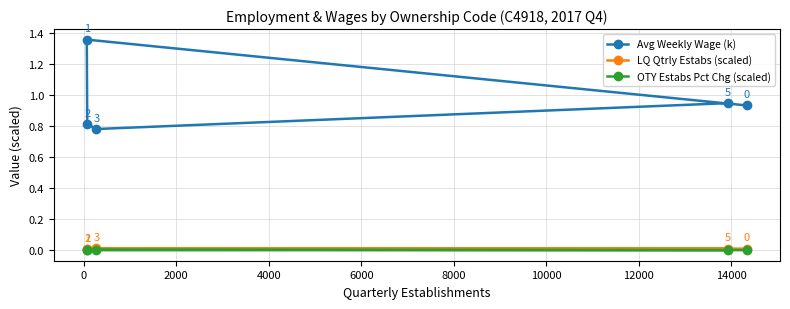

How many lines are shown in the chart?

3